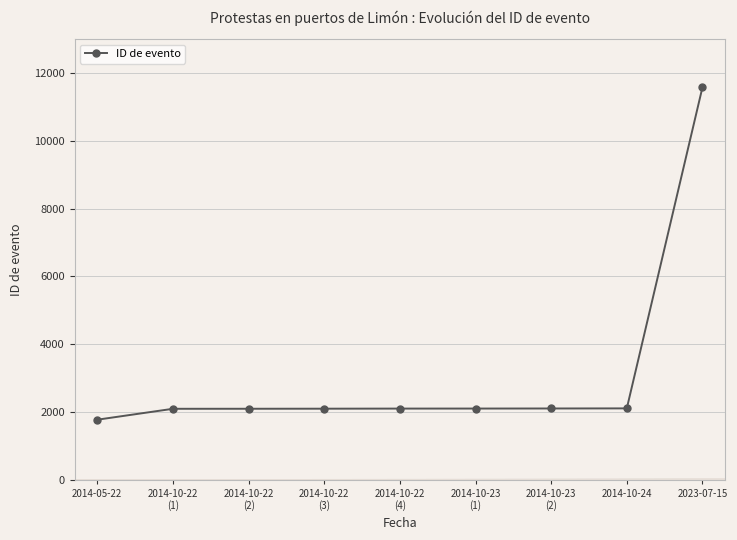

What is the maximum value shown in the chart?

11580